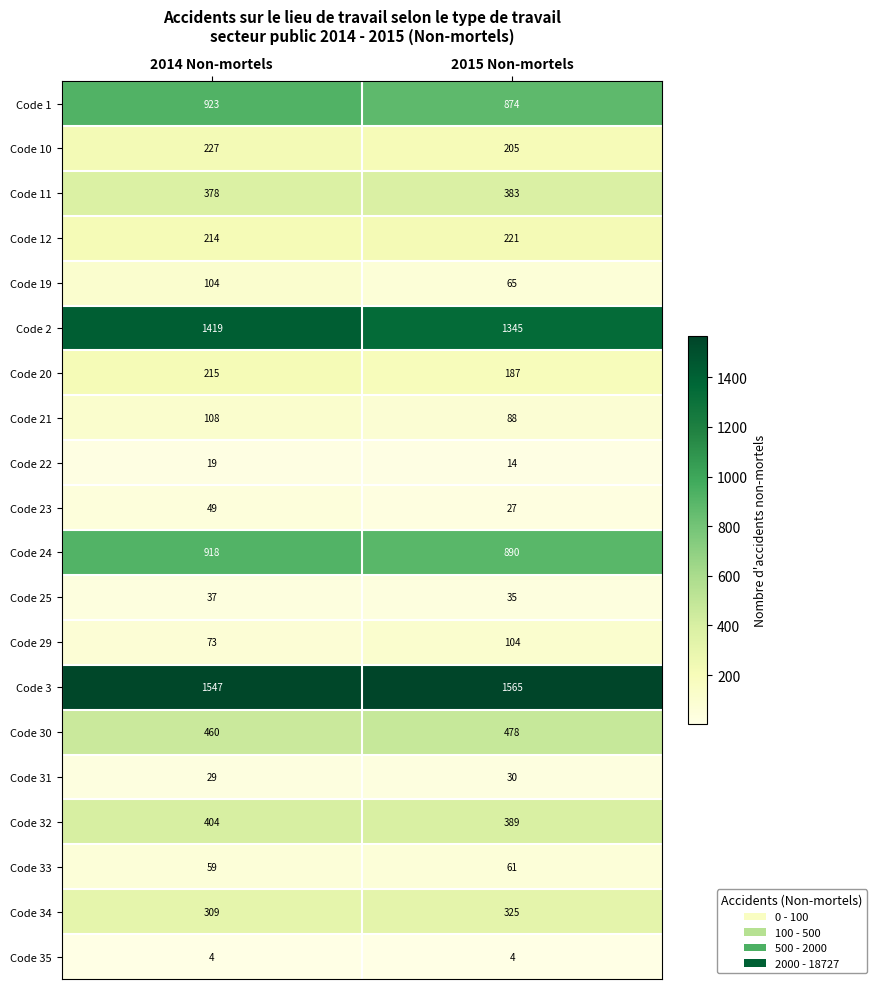

True or false: Code 1 has a value of 923 at 2014 Non-mortels.

True